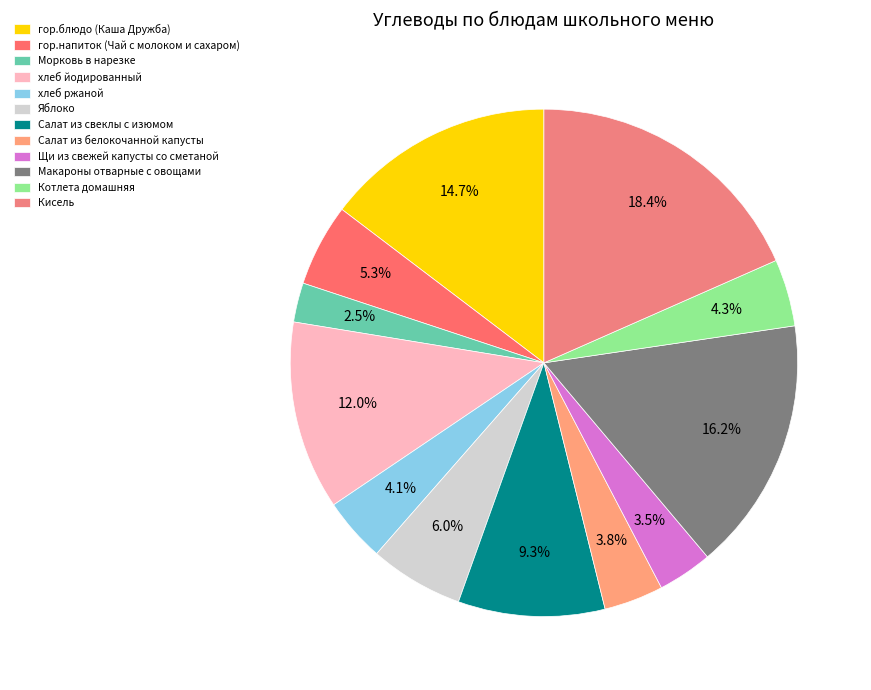

How many segments does this pie chart have?

12